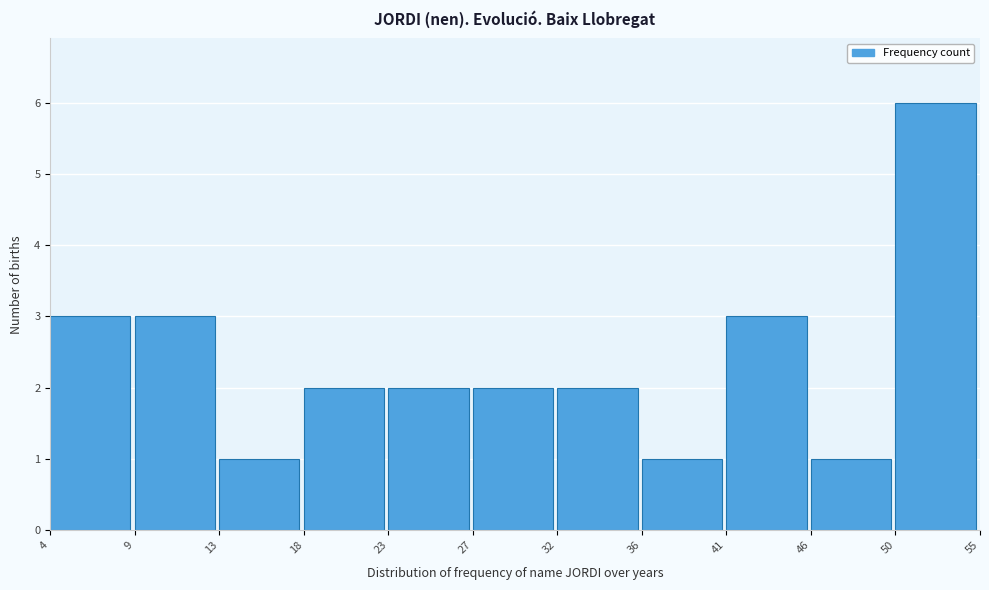

Reading left to right, transcribe this chart: for each bar, give the range it covers on the x-axis and its height. The values are not printed on the chart, so give them approximately, as read against the axis.

4 to 9: 3
9 to 13: 3
13 to 18: 1
18 to 23: 2
23 to 27: 2
27 to 32: 2
32 to 36: 2
36 to 41: 1
41 to 46: 3
46 to 50: 1
50 to 55: 6